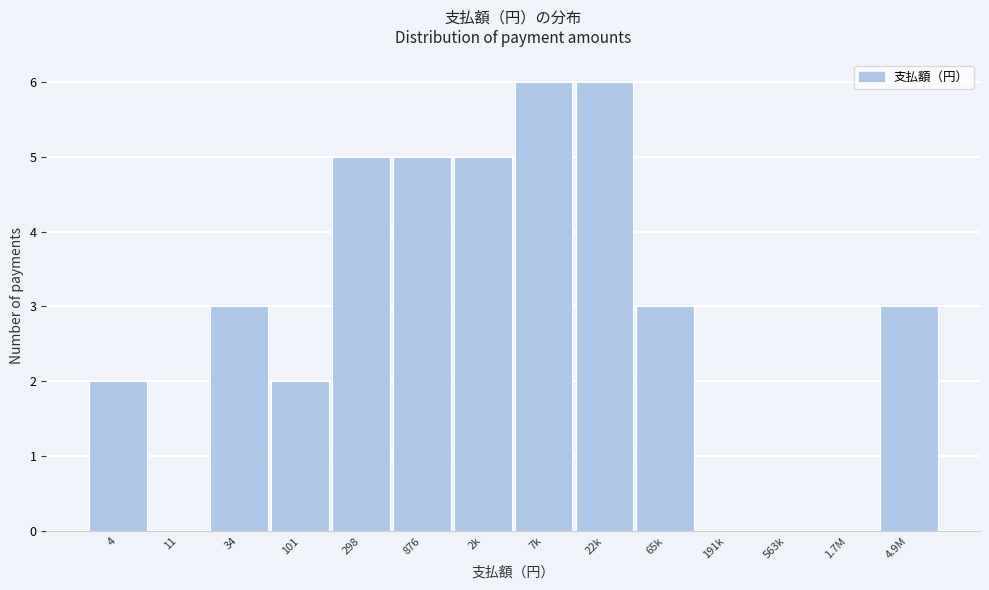

Reading left to right, list all the values displayed in this chart.

4=2	11=0	34=3	101=2	298=5	876=5	2k=5	7k=6	22k=6	65k=3	191k=0	563k=0	1.7M=0	4.9M=3